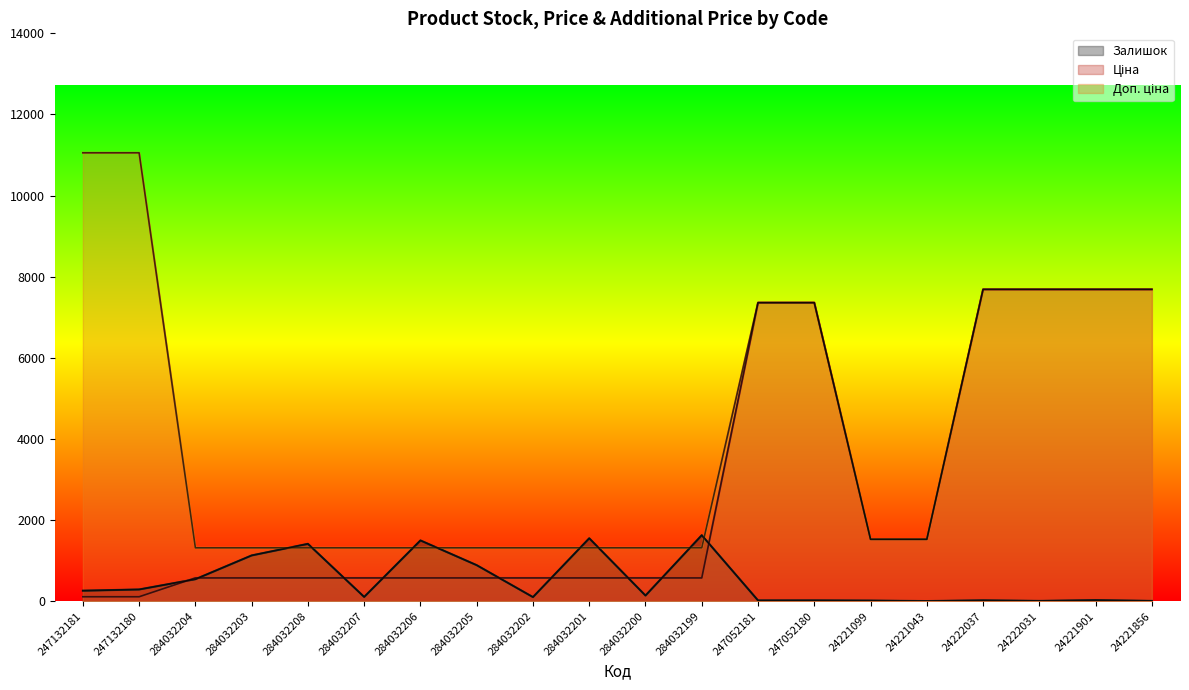

At how many categories does at least one series exceed 2366?

8